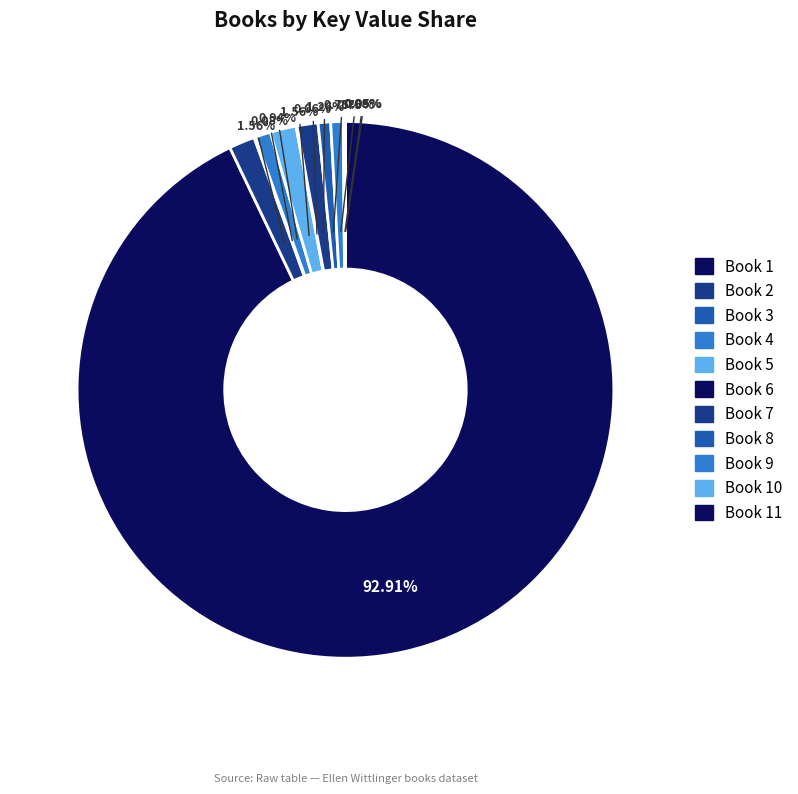

Does any single category account for the majority?

Yes